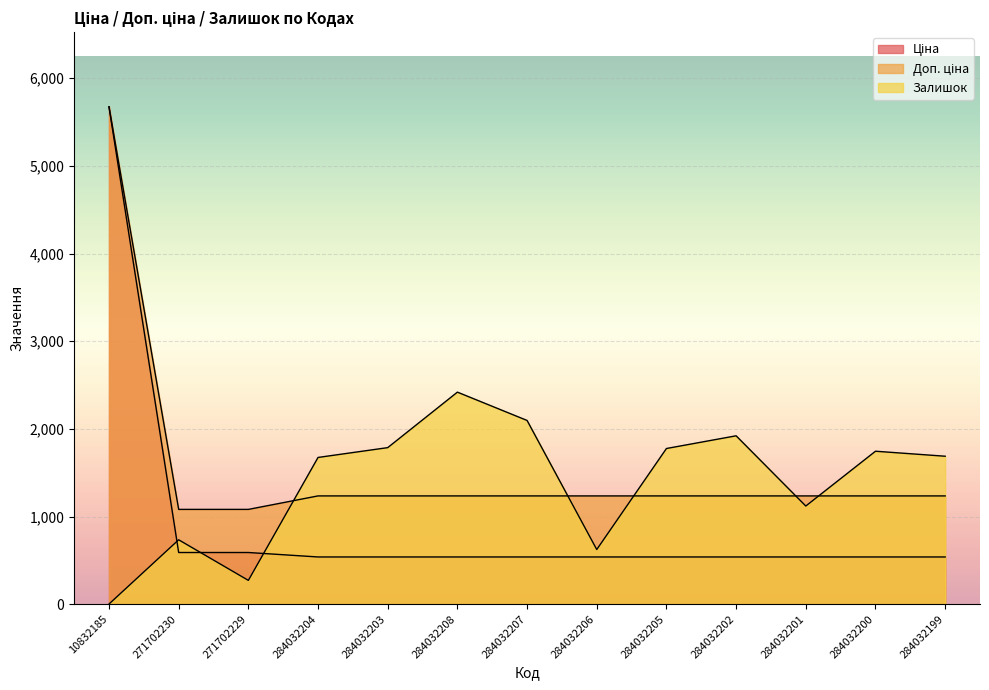

True or false: Ціна and Доп. ціна intersect in this chart.

False